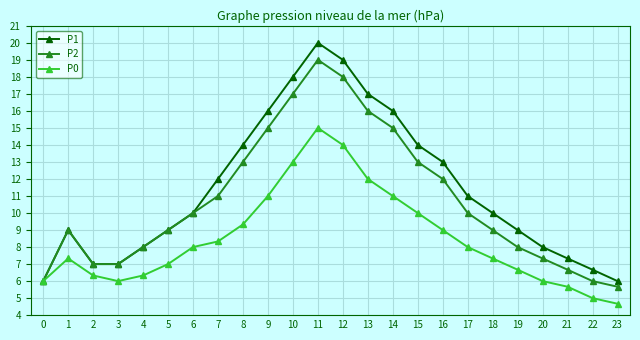

List the series in order of their peak value, lowest first.

P0, P2, P1